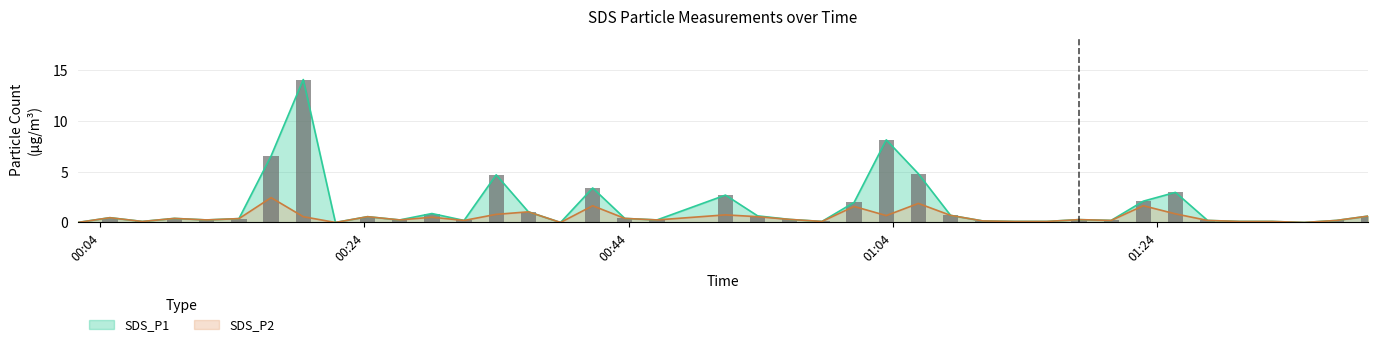

Reading left to right, list all the values displayed in this chart.

SDS_P1: 2022/02/26 00:02:18=0.0	2022/02/26 00:04:44=0.5	2022/02/26 00:07:11=0.1	2022/02/26 00:09:37=0.4	2022/02/26 00:12:03=0.2	2022/02/26 00:14:30=0.4	2022/02/26 00:16:56=6.6	2022/02/26 00:19:22=14.1	2022/02/26 00:21:48=0.0	2022/02/26 00:24:14=0.6	2022/02/26 00:26:40=0.2	2022/02/26 00:29:06=0.9	2022/02/26 00:31:32=0.2	2022/02/26 00:33:58=4.7	2022/02/26 00:36:24=1.1	2022/02/26 00:38:50=0.0	2022/02/26 00:41:16=3.4	2022/02/26 00:43:42=0.4	2022/02/26 00:46:08=0.2	2022/02/26 00:51:19=2.7	2022/02/26 00:53:45=0.7	2022/02/26 00:56:11=0.3	2022/02/26 00:58:37=0.1	2022/02/26 01:01:03=2.0	2022/02/26 01:03:29=8.2	2022/02/26 01:05:55=4.8	2022/02/26 01:08:21=0.7	2022/02/26 01:10:47=0.1	2022/02/26 01:13:13=0.1	2022/02/26 01:15:38=0.1	2022/02/26 01:18:04=0.3	2022/02/26 01:20:30=0.2	2022/02/26 01:22:56=2.1	2022/02/26 01:25:22=3.0	2022/02/26 01:27:48=0.2	2022/02/26 01:30:14=0.1	2022/02/26 01:32:41=0.1	2022/02/26 01:35:07=0.0	2022/02/26 01:37:33=0.2	2022/02/26 01:39:58=0.6
SDS_P2: 2022/02/26 00:02:18=0.0	2022/02/26 00:04:44=0.5	2022/02/26 00:07:11=0.1	2022/02/26 00:09:37=0.4	2022/02/26 00:12:03=0.2	2022/02/26 00:14:30=0.4	2022/02/26 00:16:56=2.5	2022/02/26 00:19:22=0.6	2022/02/26 00:21:48=0.0	2022/02/26 00:24:14=0.6	2022/02/26 00:26:40=0.2	2022/02/26 00:29:06=0.5	2022/02/26 00:31:32=0.2	2022/02/26 00:33:58=0.8	2022/02/26 00:36:24=1.1	2022/02/26 00:38:50=0.0	2022/02/26 00:41:16=1.6	2022/02/26 00:43:42=0.4	2022/02/26 00:46:08=0.2	2022/02/26 00:51:19=0.8	2022/02/26 00:53:45=0.6	2022/02/26 00:56:11=0.3	2022/02/26 00:58:37=0.1	2022/02/26 01:01:03=1.6	2022/02/26 01:03:29=0.7	2022/02/26 01:05:55=1.9	2022/02/26 01:08:21=0.7	2022/02/26 01:10:47=0.1	2022/02/26 01:13:13=0.1	2022/02/26 01:15:38=0.1	2022/02/26 01:18:04=0.3	2022/02/26 01:20:30=0.2	2022/02/26 01:22:56=1.6	2022/02/26 01:25:22=0.8	2022/02/26 01:27:48=0.2	2022/02/26 01:30:14=0.1	2022/02/26 01:32:41=0.1	2022/02/26 01:35:07=0.0	2022/02/26 01:37:33=0.2	2022/02/26 01:39:58=0.6